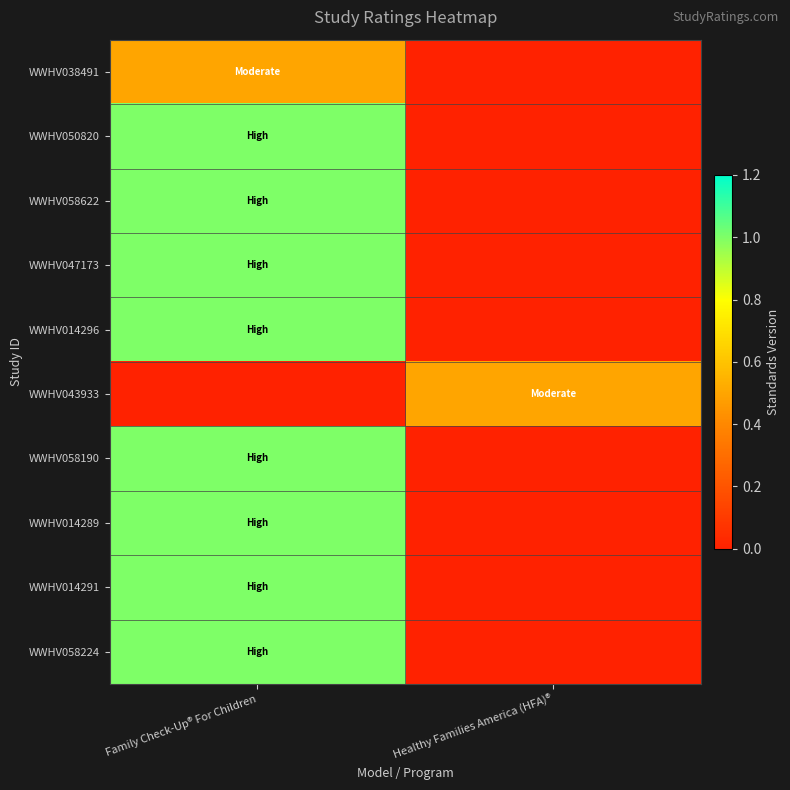

Reading left to right, transcribe all the data shown in this chart.

WWHV038491: Family Check-Up® For Children=0.5	Healthy Families America (HFA)®=0.0
WWHV050820: Family Check-Up® For Children=1.0	Healthy Families America (HFA)®=0.0
WWHV058622: Family Check-Up® For Children=1.0	Healthy Families America (HFA)®=0.0
WWHV047173: Family Check-Up® For Children=1.0	Healthy Families America (HFA)®=0.0
WWHV014296: Family Check-Up® For Children=1.0	Healthy Families America (HFA)®=0.0
WWHV043933: Family Check-Up® For Children=0.0	Healthy Families America (HFA)®=0.5
WWHV058190: Family Check-Up® For Children=1.0	Healthy Families America (HFA)®=0.0
WWHV014289: Family Check-Up® For Children=1.0	Healthy Families America (HFA)®=0.0
WWHV014291: Family Check-Up® For Children=1.0	Healthy Families America (HFA)®=0.0
WWHV058224: Family Check-Up® For Children=1.0	Healthy Families America (HFA)®=0.0